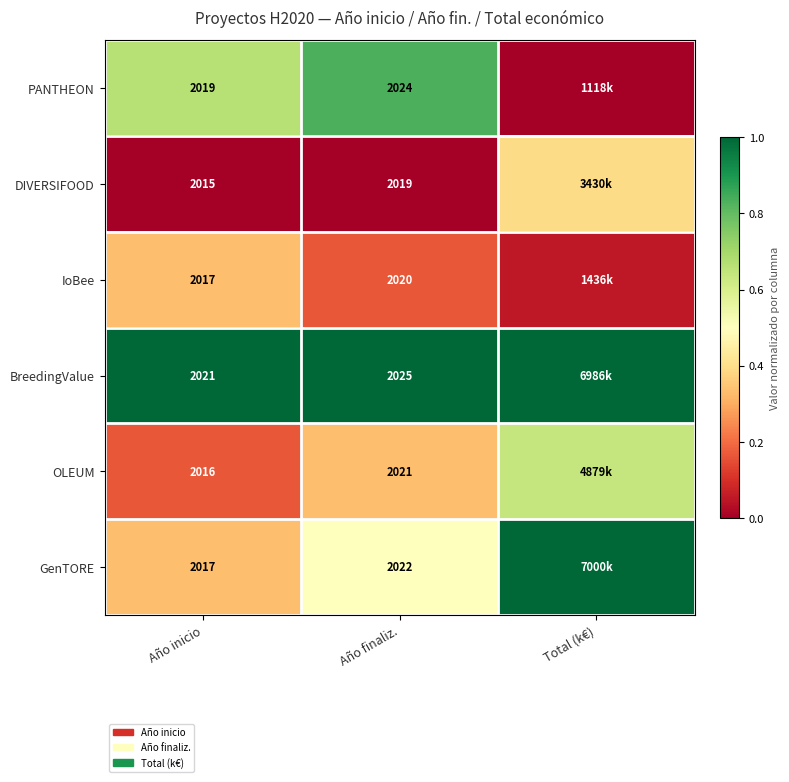

The BreedingValue series shows 0.2 at Año finaliz.. True or false?

False